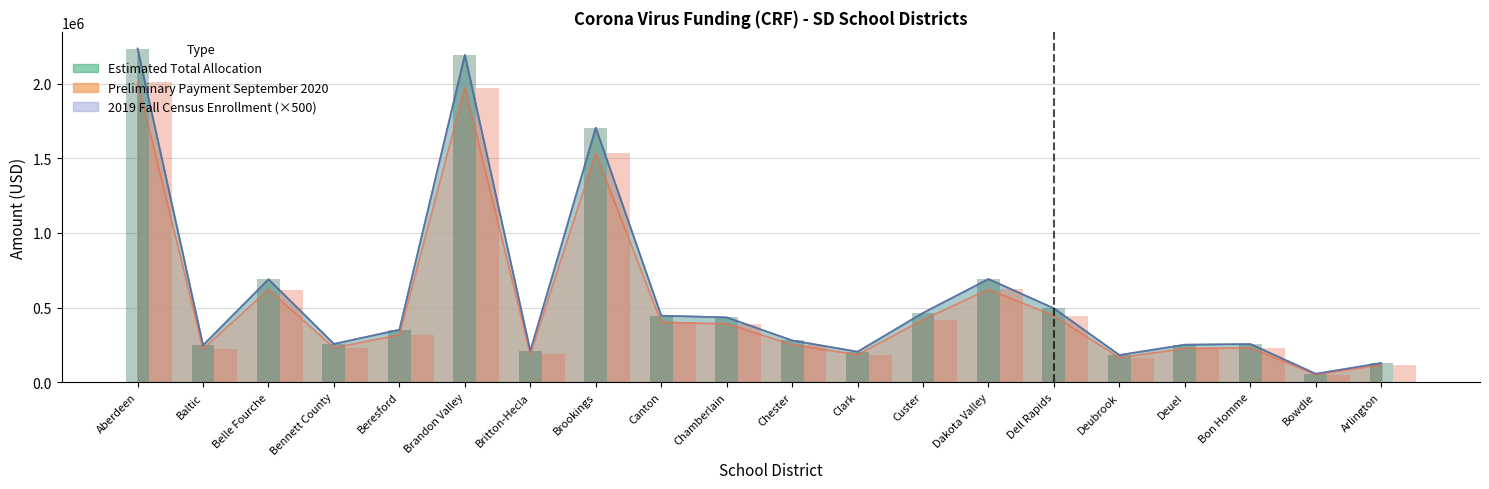

What is the sum of all 2019 Fall Census Enrollment (x500) values?

11771000